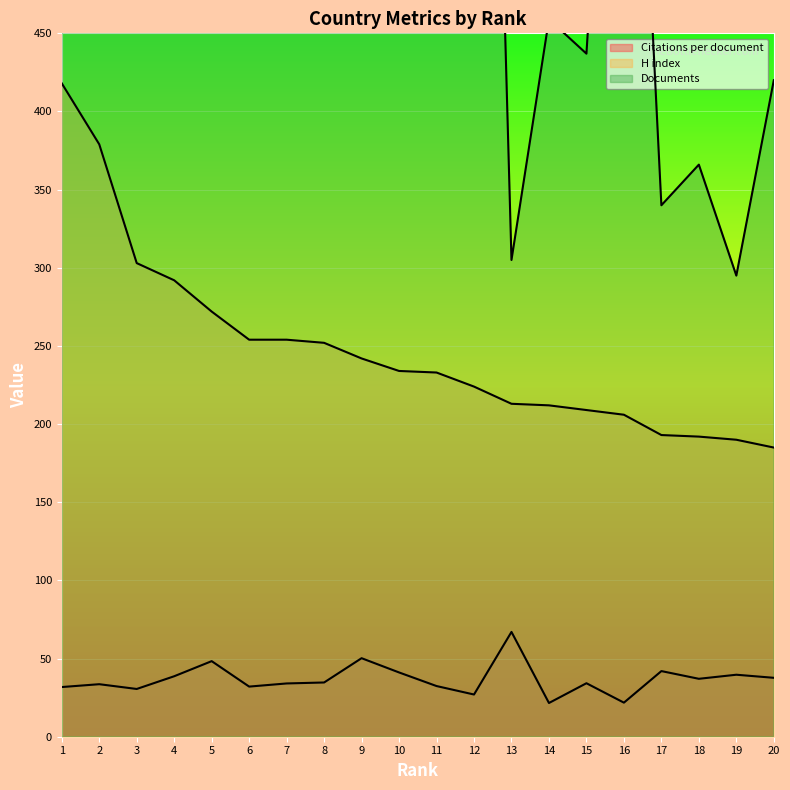

What is the sum of the Citations per document values at 16 and 10?

62.9